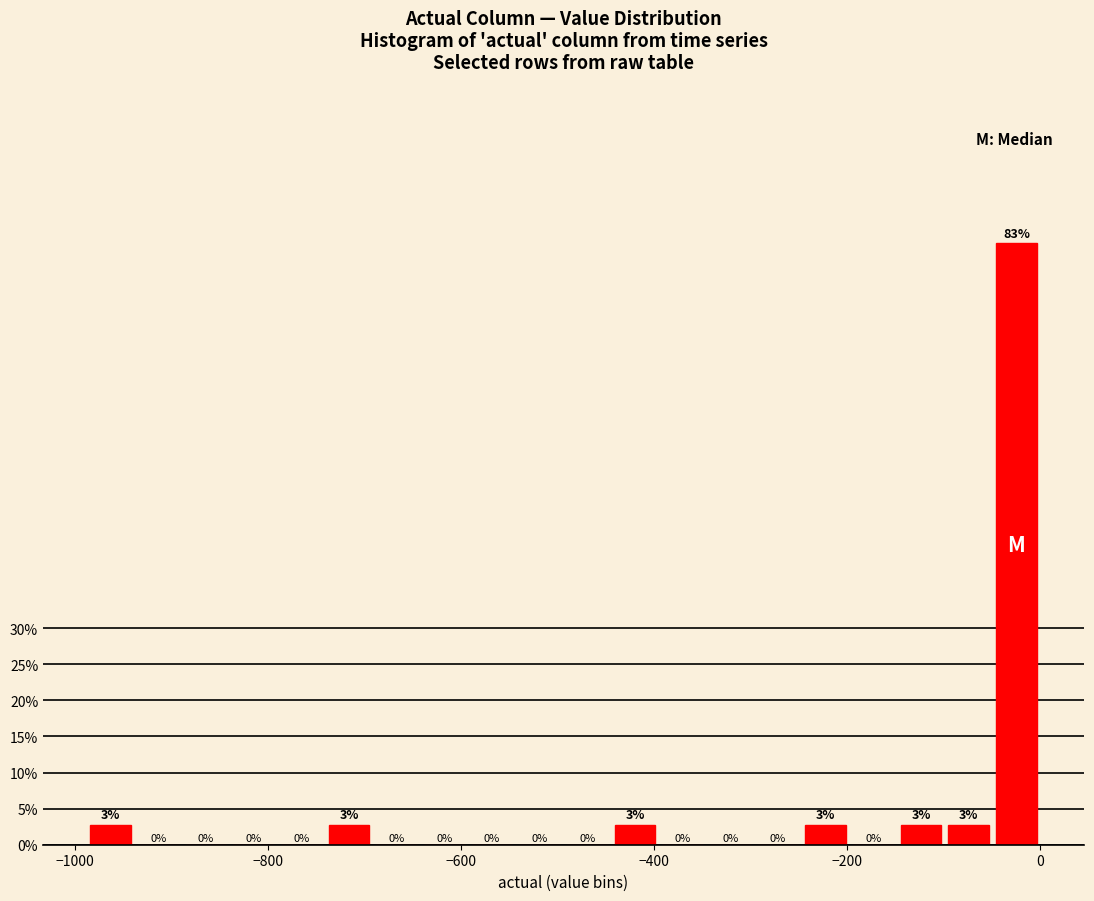

Around what value on the x-axis is the tallest bar? Give the approximate position of its centre, as read against the axis.

-20